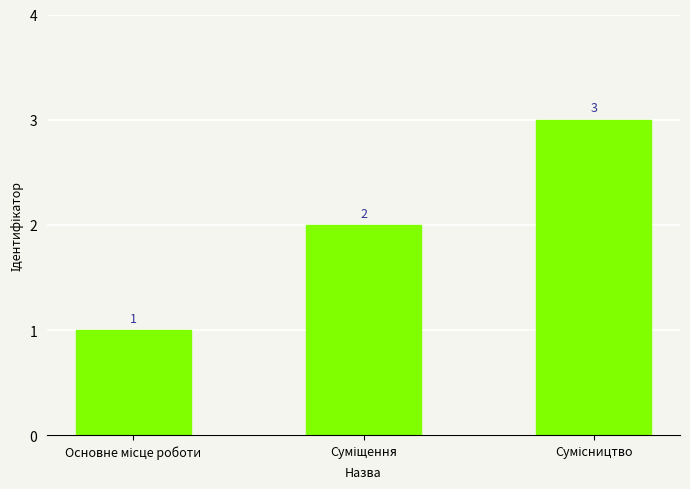

Reading left to right, extract all data points from this chart.

1	2	3